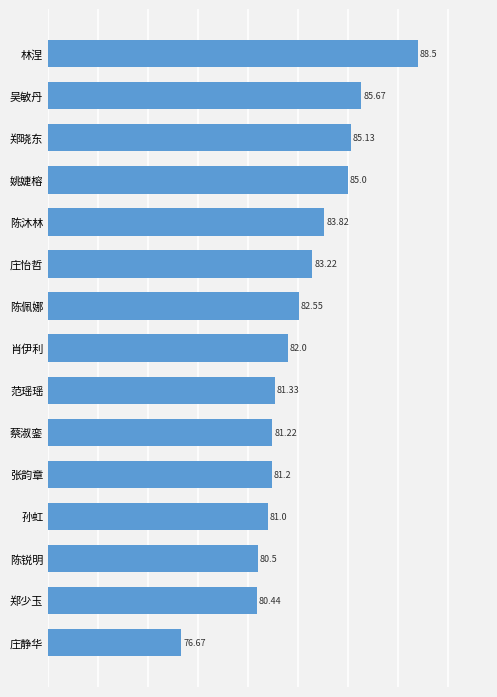

What is the greatest value displayed?

88.5